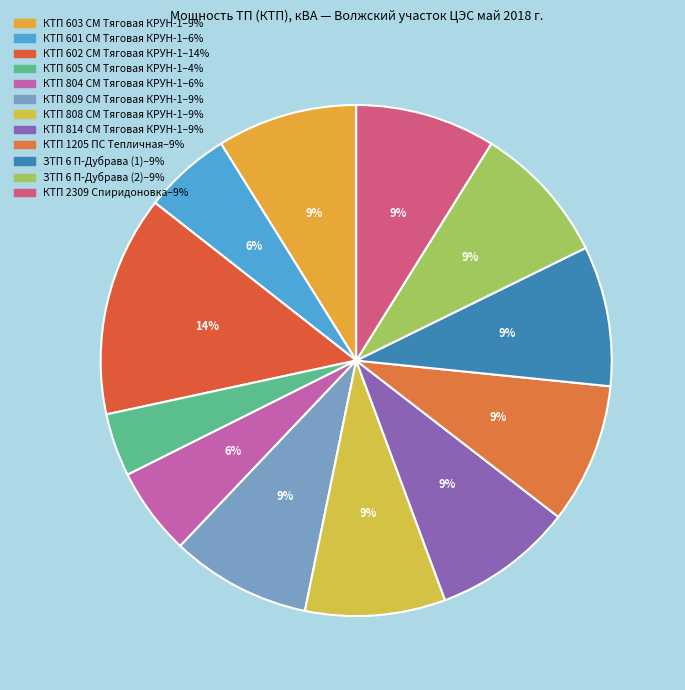

How many slices are in this pie chart?

12